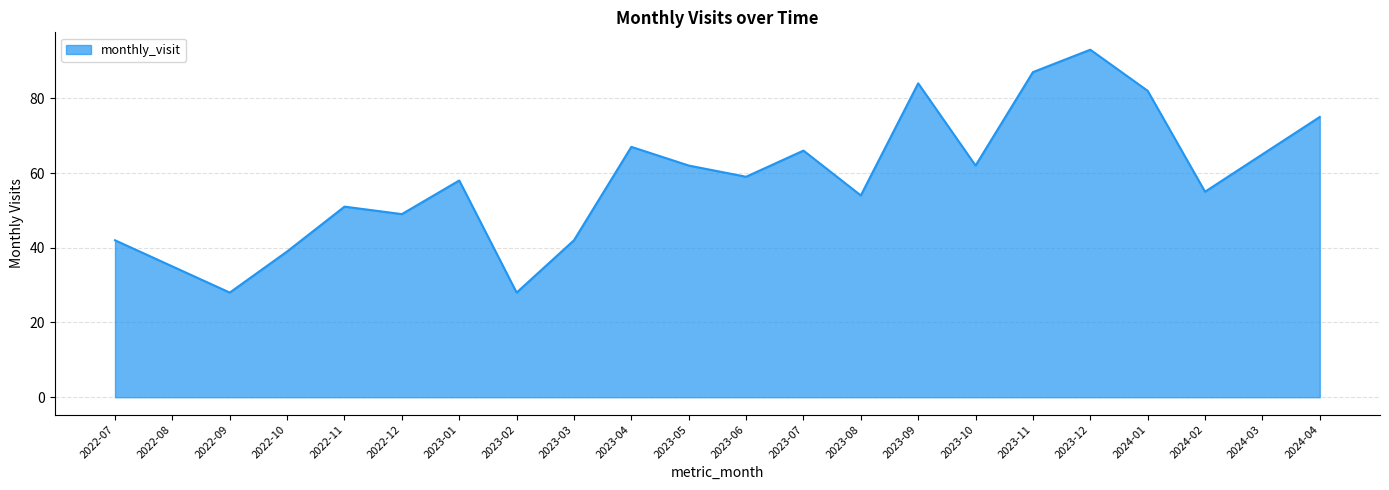

The chart shows a value of 34 at 2024-03. True or false?

False